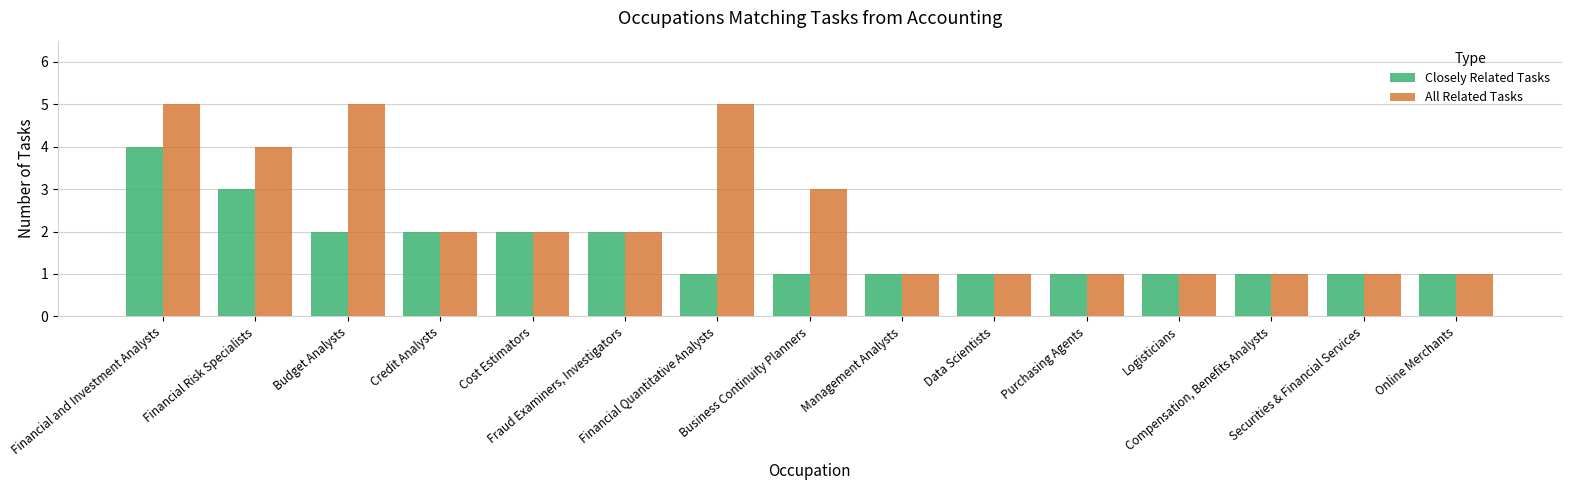

What are all the series names shown in the legend?

Closely Related Tasks, All Related Tasks